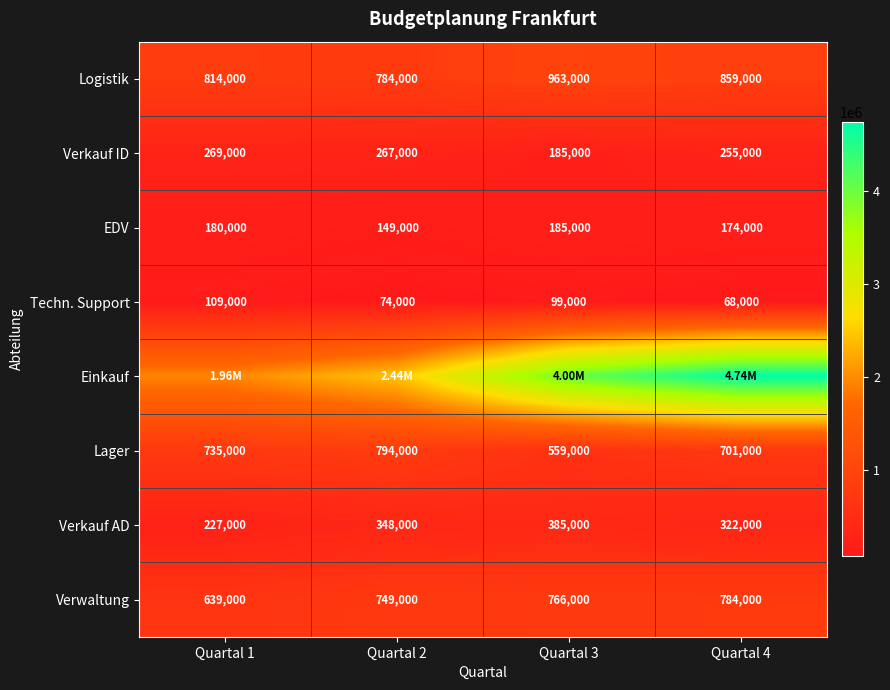

List the labels in order of Lager value, largest first.

Quartal 2, Quartal 1, Quartal 4, Quartal 3